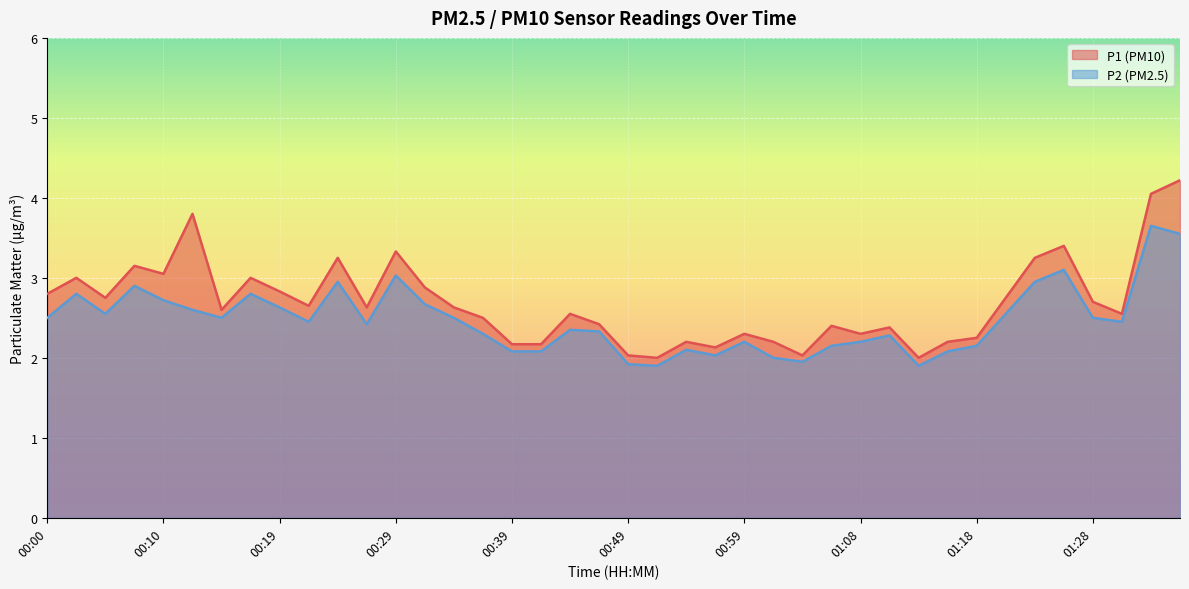

Reading right to left, transcribe all the data shown in this chart.

P1: 4.2	4.0	2.5	2.7	3.4	3.2	2.8	2.2	2.2	2.0	2.4	2.3	2.4	2.0	2.2	2.3	2.1	2.2	2.0	2.0	2.4	2.5	2.2	2.2	2.5	2.6	2.9	3.3	2.6	3.2	2.6	2.8	3.0	2.6	3.8	3.0	3.1	2.8	3.0	2.8
P2: 3.5	3.6	2.5	2.5	3.1	3.0	2.5	2.1	2.1	1.9	2.3	2.2	2.1	1.9	2.0	2.2	2.0	2.1	1.9	1.9	2.3	2.4	2.1	2.1	2.3	2.5	2.7	3.0	2.4	3.0	2.5	2.6	2.8	2.5	2.6	2.7	2.9	2.5	2.8	2.5